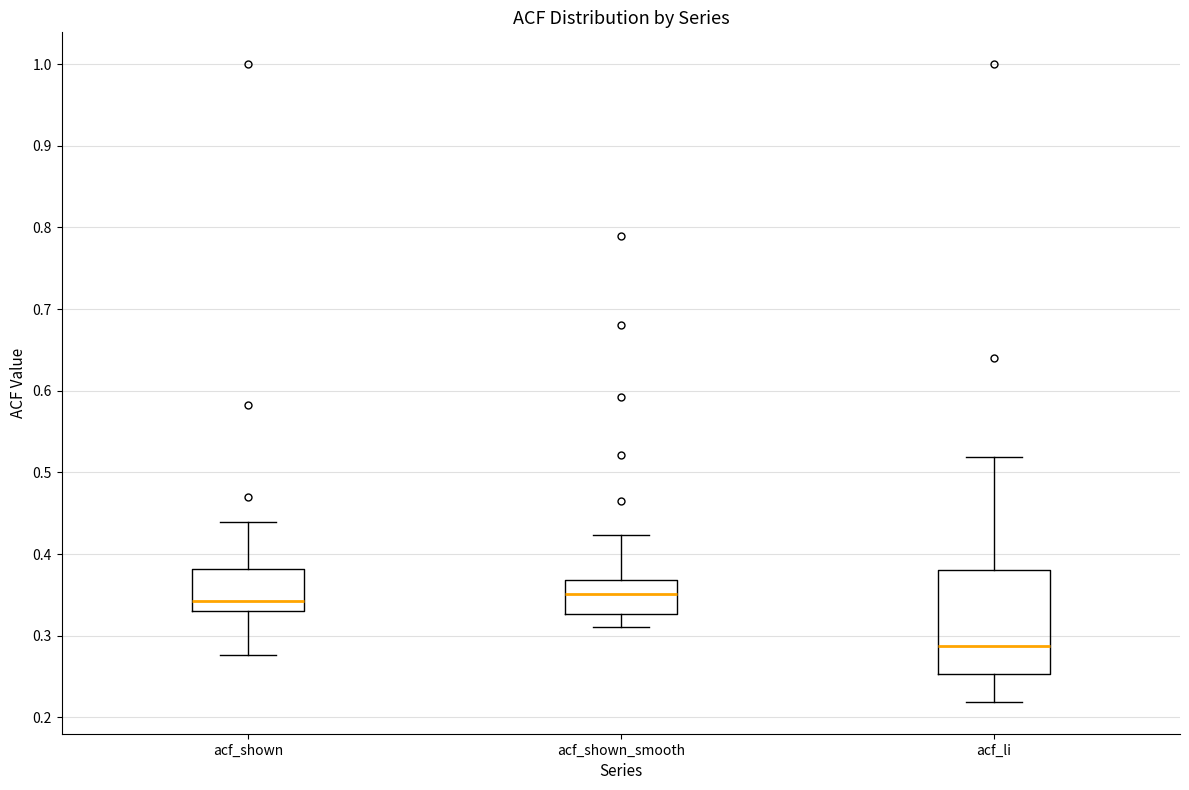

Where does the median line of the box for acf_shown_smooth sit on the y-axis? The values are not printed on the chart, so give them approximately, as read against the axis.

0.35